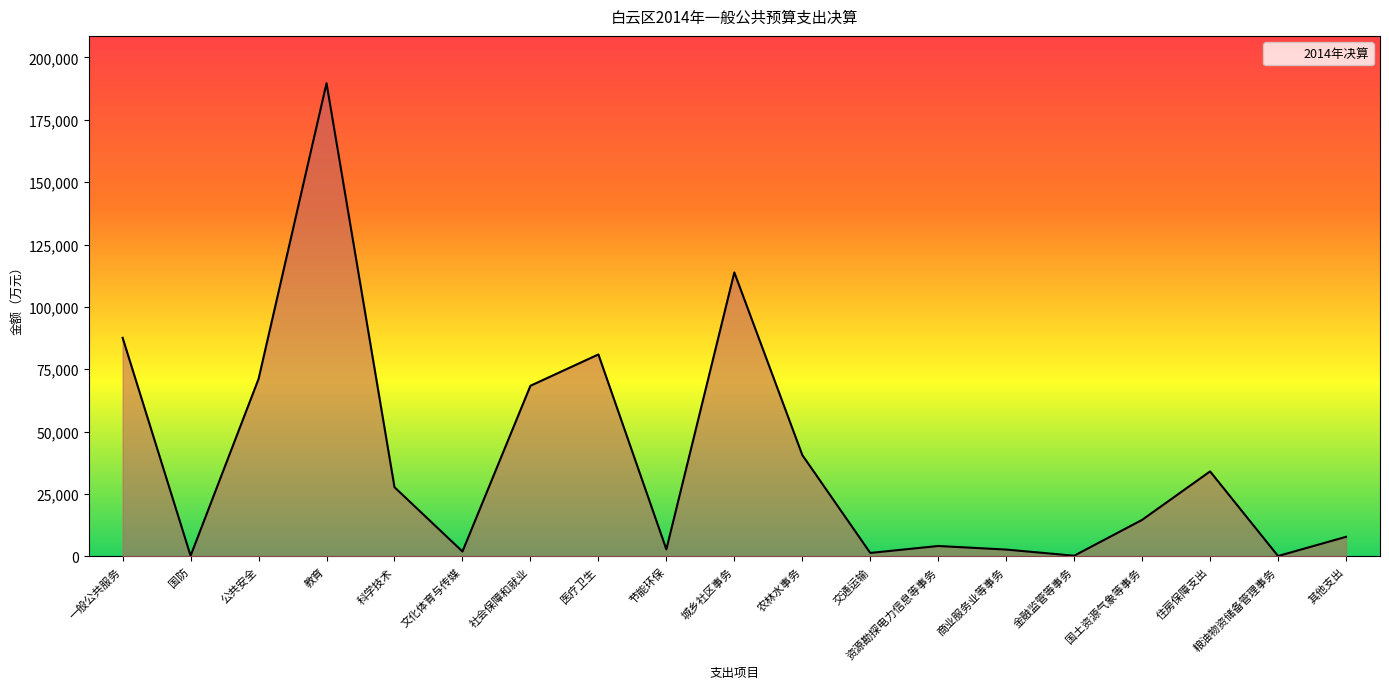

The value at 教育 is 132537. True or false?

False